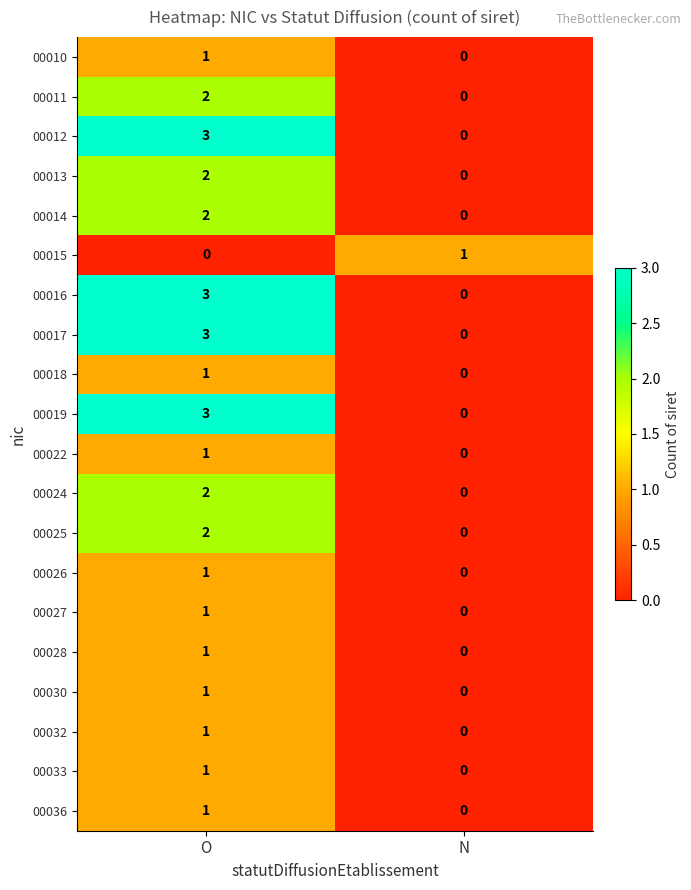

At which category is the sum across all series the highest?

O